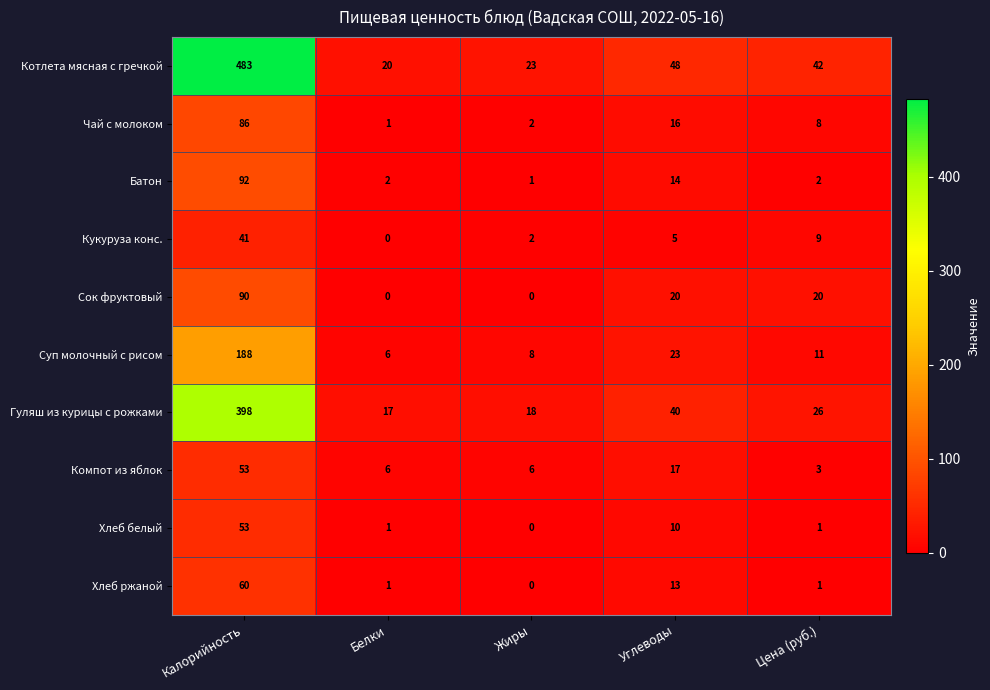

Is it true that Кукуруза конс. equals 2 at Жиры?

True